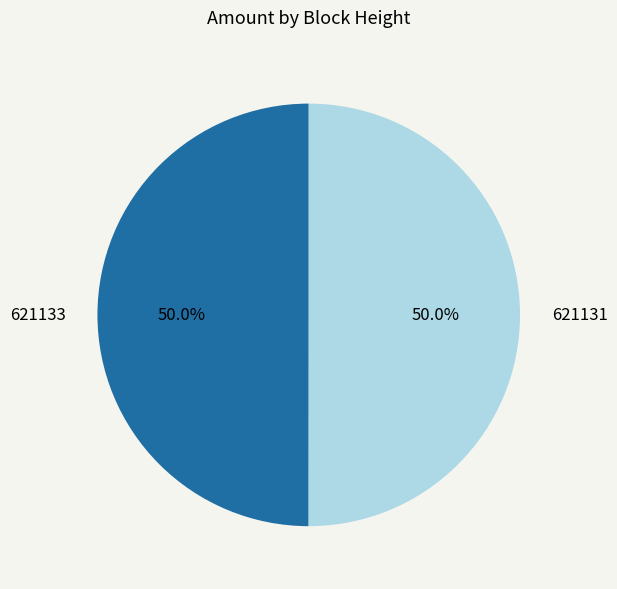

Combined, do 621131 and 621133 account for over 50%?

Yes